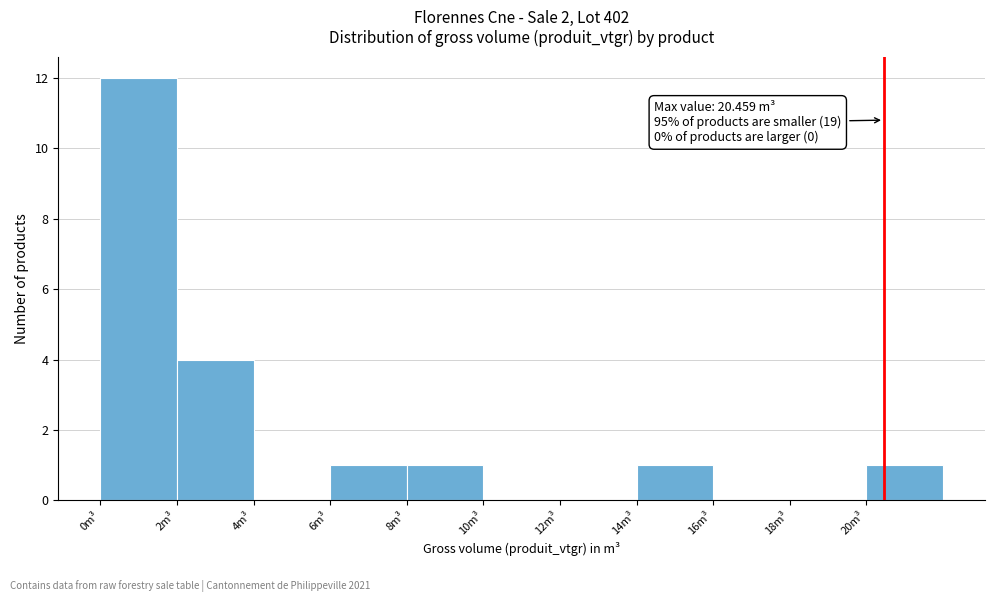

Which range on the x-axis has the tallest bar?

0 to 2